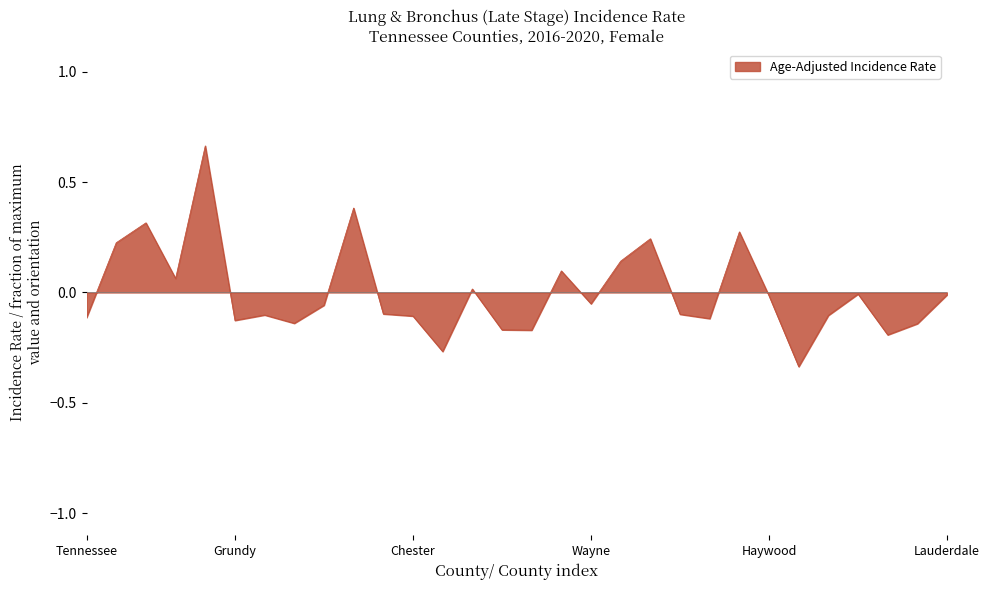

How many lines are shown in the chart?

1